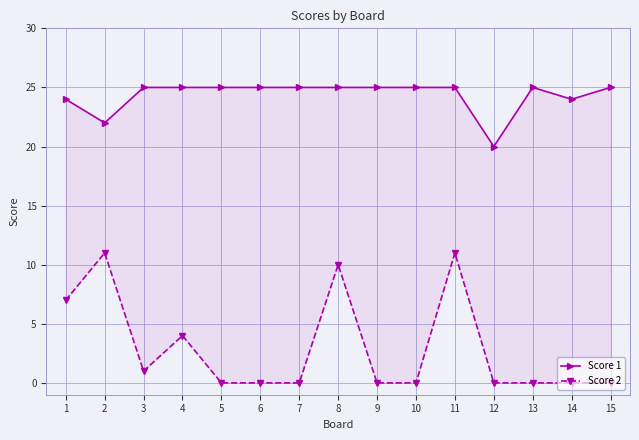

True or false: Score 1 and Score 2 cross at least once.

False